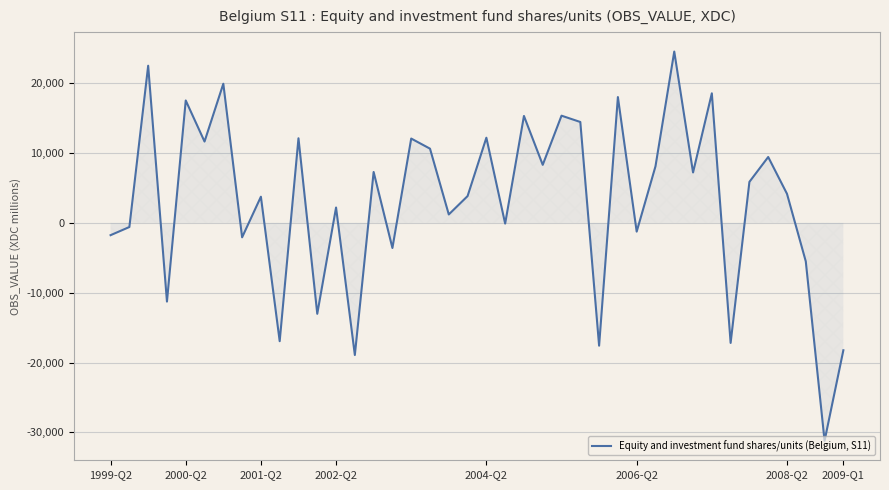

What is the maximum value shown in the chart?

24544.1